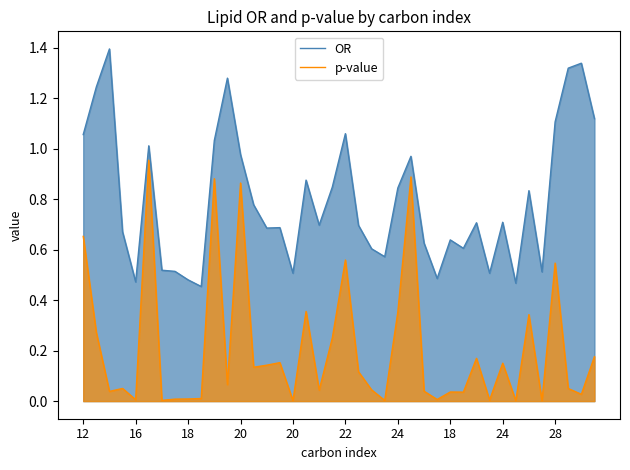

At how many categories does at least one series exceed 0?

40